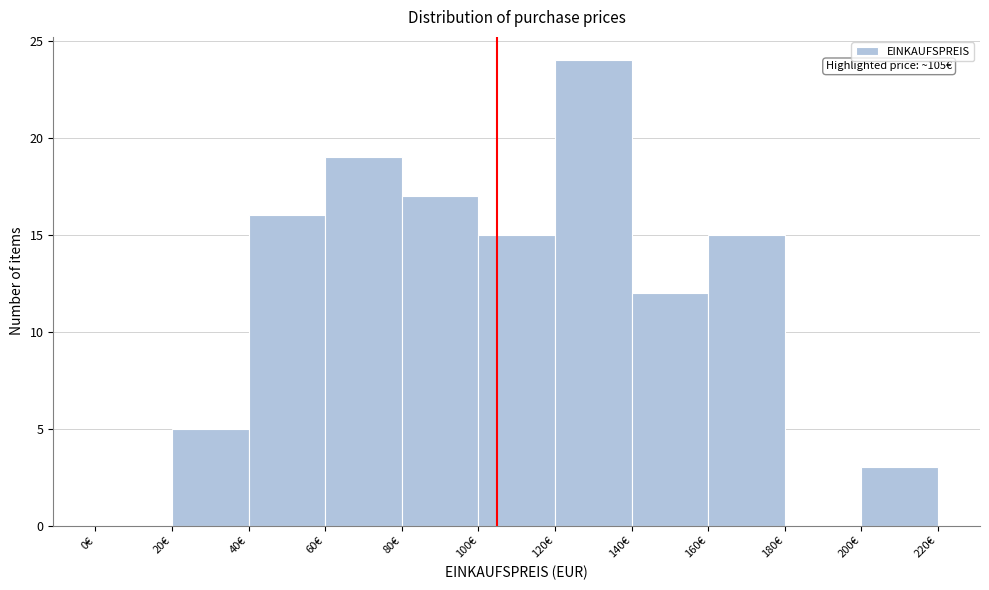

Which range on the x-axis has the tallest bar?

120 to 140